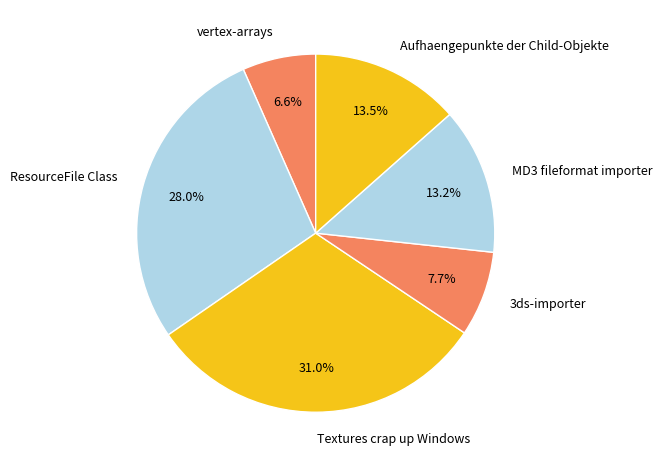

Is the sum of Aufhaengepunkte der Child-Objekte and ResourceFile Class greater than half?

No